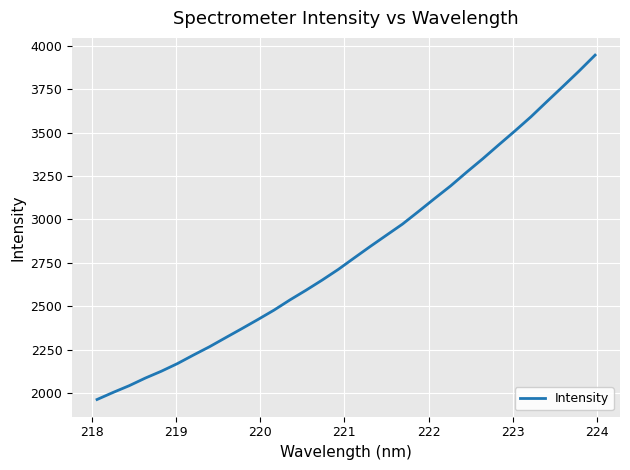

What is the greatest value displayed?

3945.3